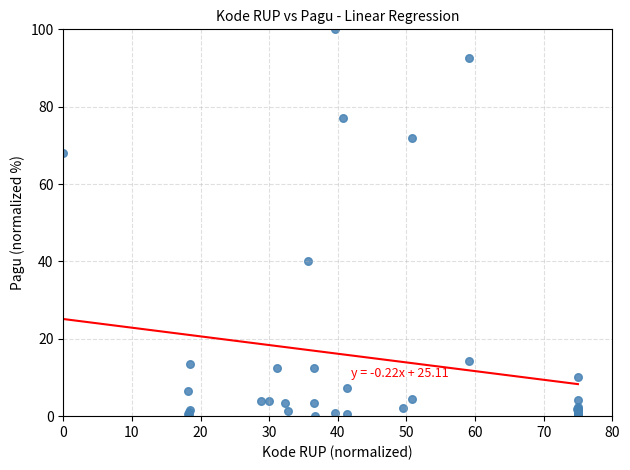

What Y value in the scatter plot is closest to 50?

40.2